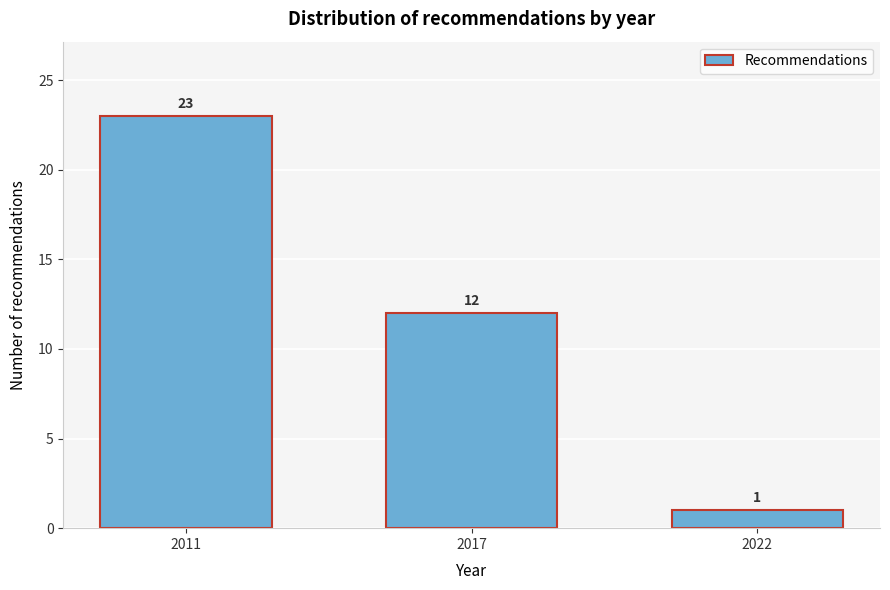

Reading left to right, extract all data points from this chart.

2011=23	2017=12	2022=1